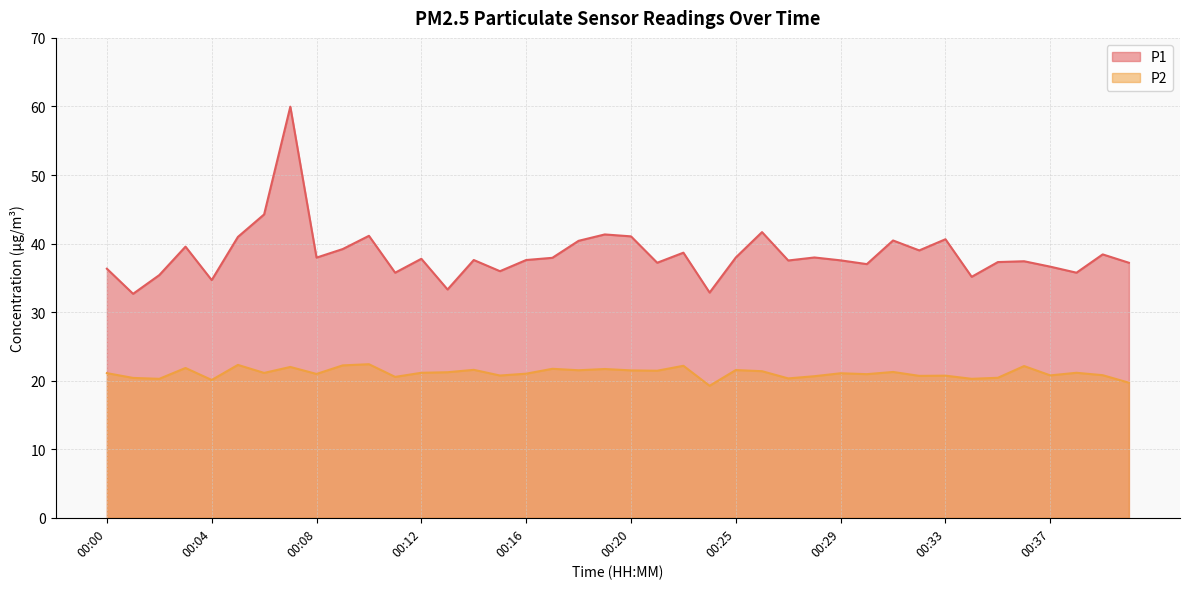

True or false: P1 and P2 cross at least once.

False